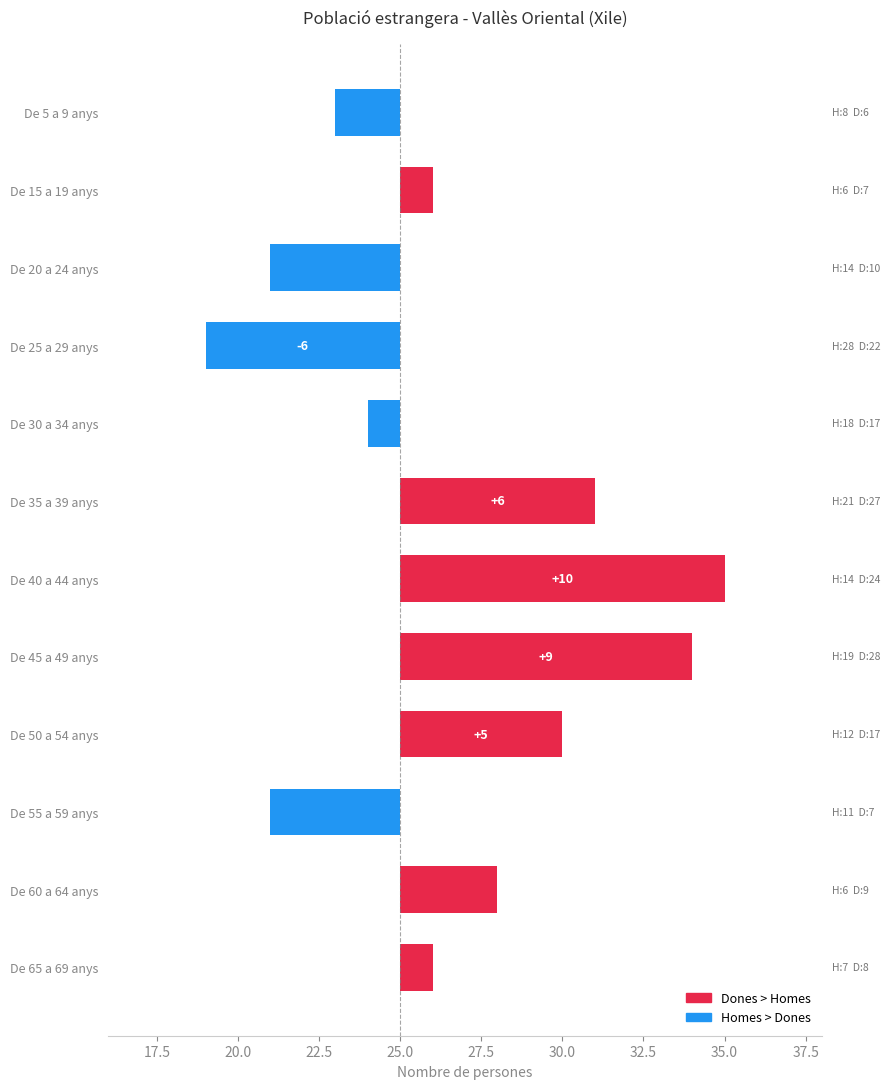

Is the value of Dones at De 5 a 9 anys greater than the value of Homes at De 50 a 54 anys?

No